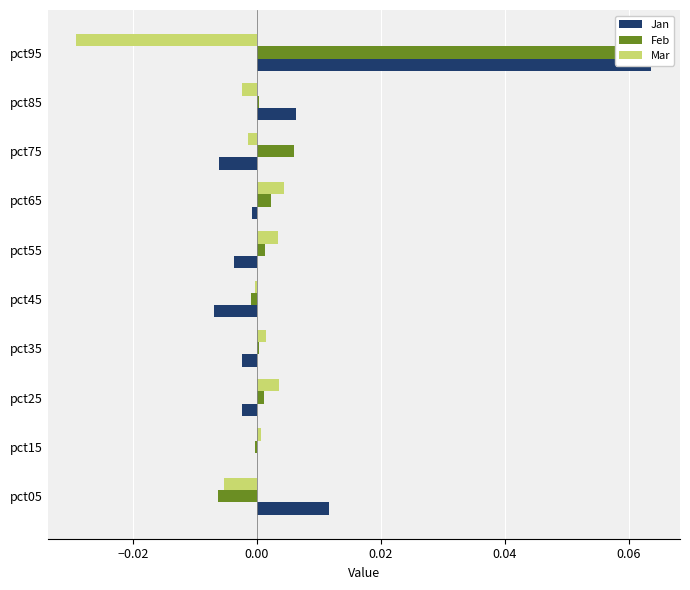

Which series has the largest total across all categories?

Feb